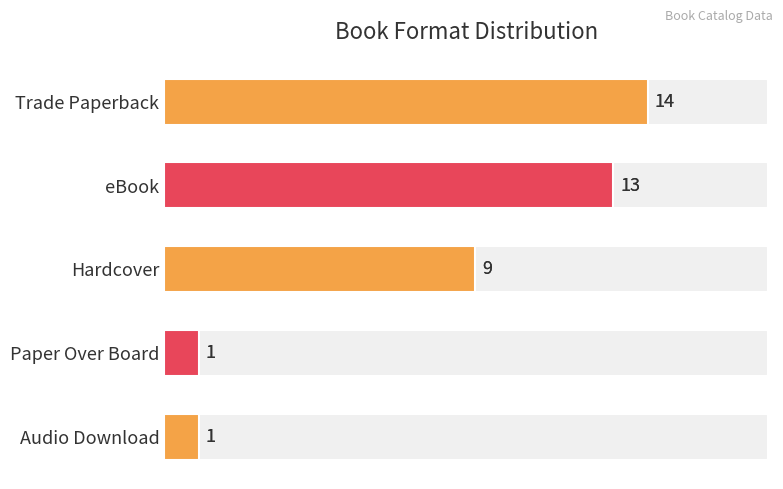

How many values are below 9?

2